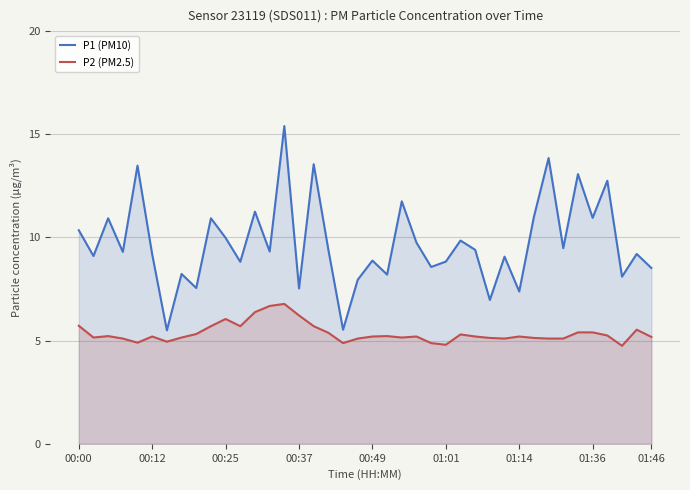

What are all the series names shown in the legend?

P1 (PM10), P2 (PM2.5)